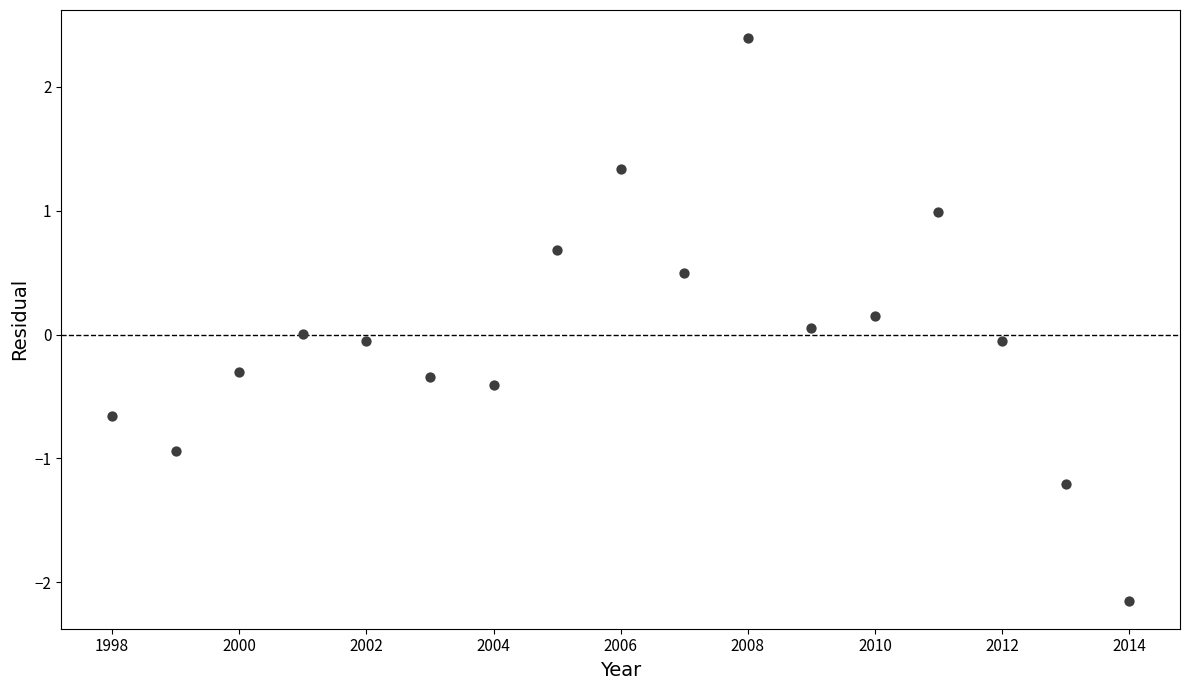

What is the range of X values (max minus min)?

16.0